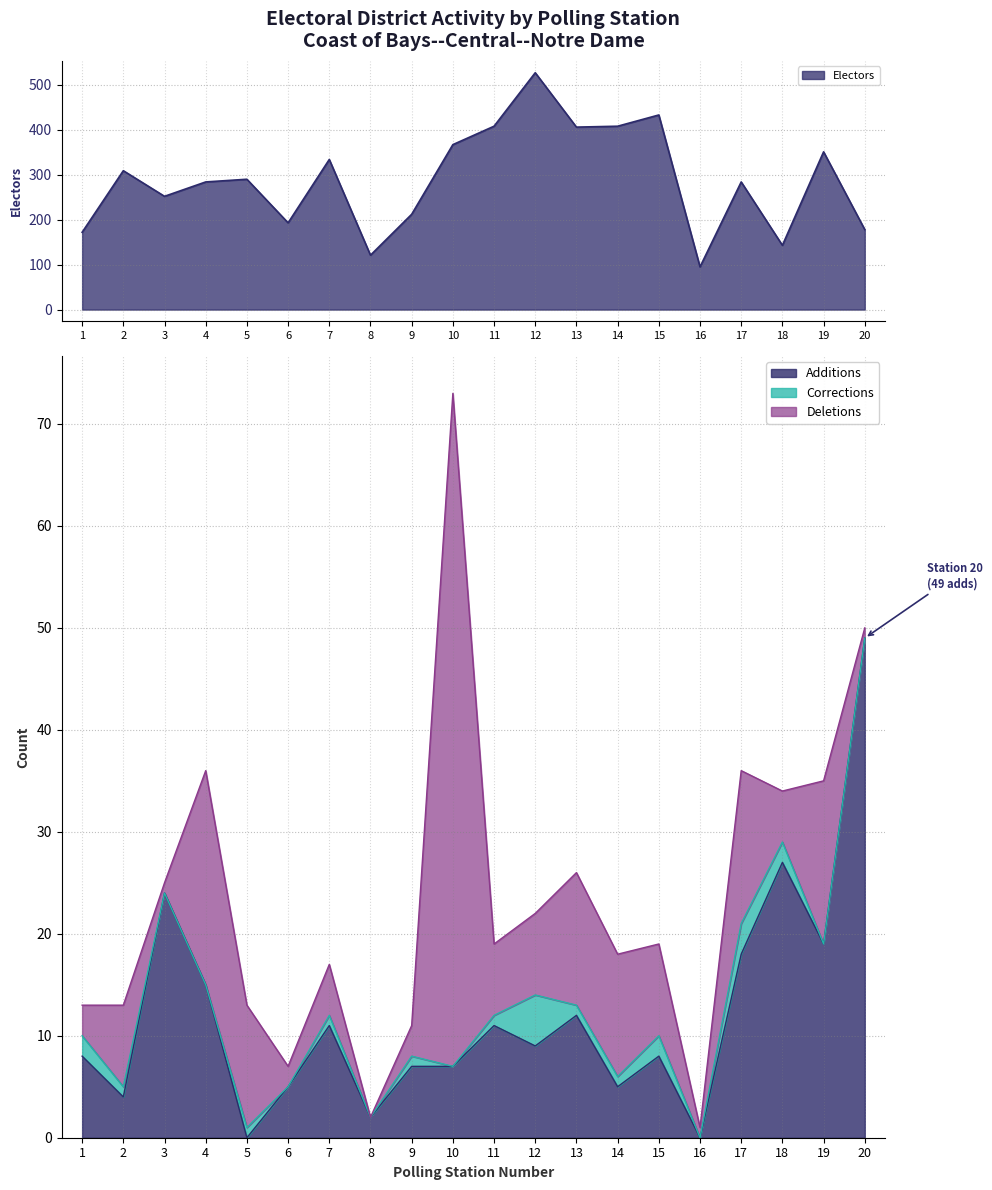

At which label does Electors reach its peak?

12